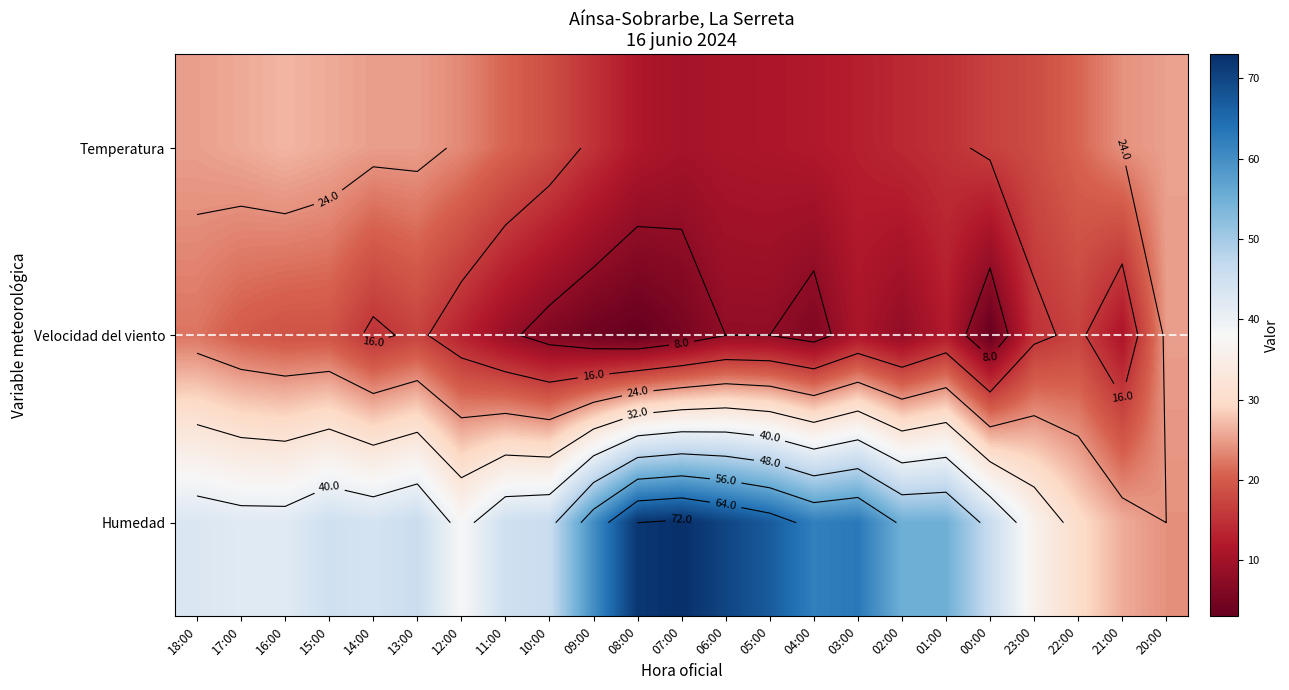

Count the number of categories in the chart.

23